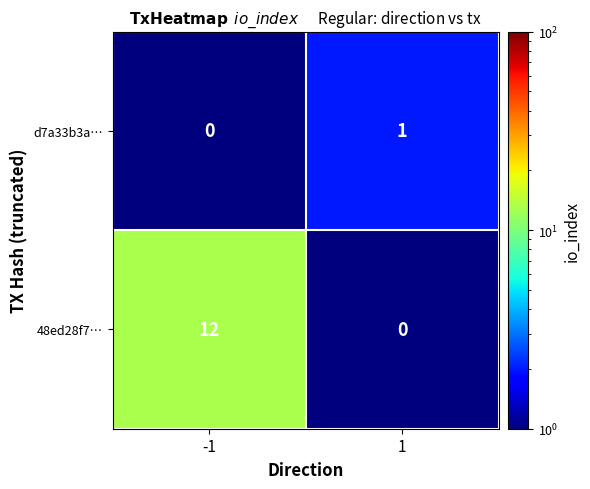

What is the sum of all 48ed28f7… values?

12